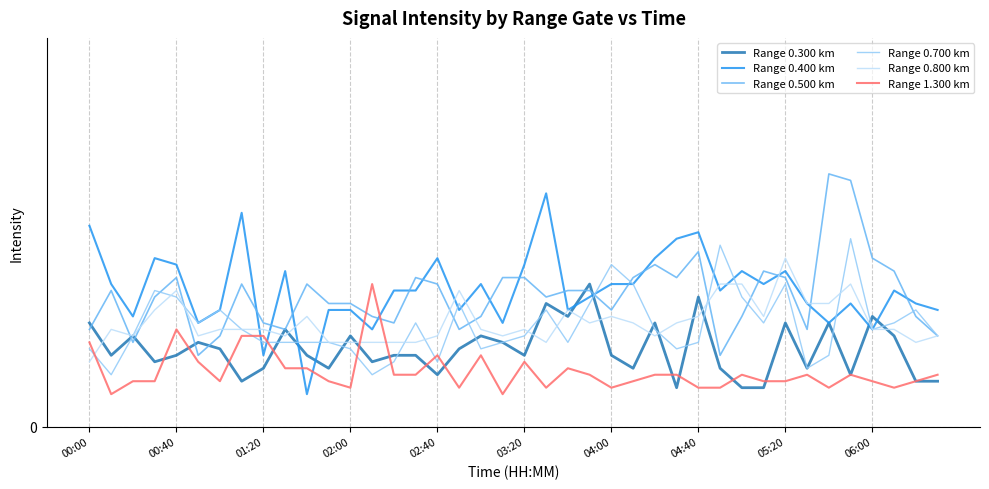

What are all the series names shown in the legend?

Range 0.300 km, Range 0.400 km, Range 0.500 km, Range 0.700 km, Range 0.800 km, Range 1.300 km